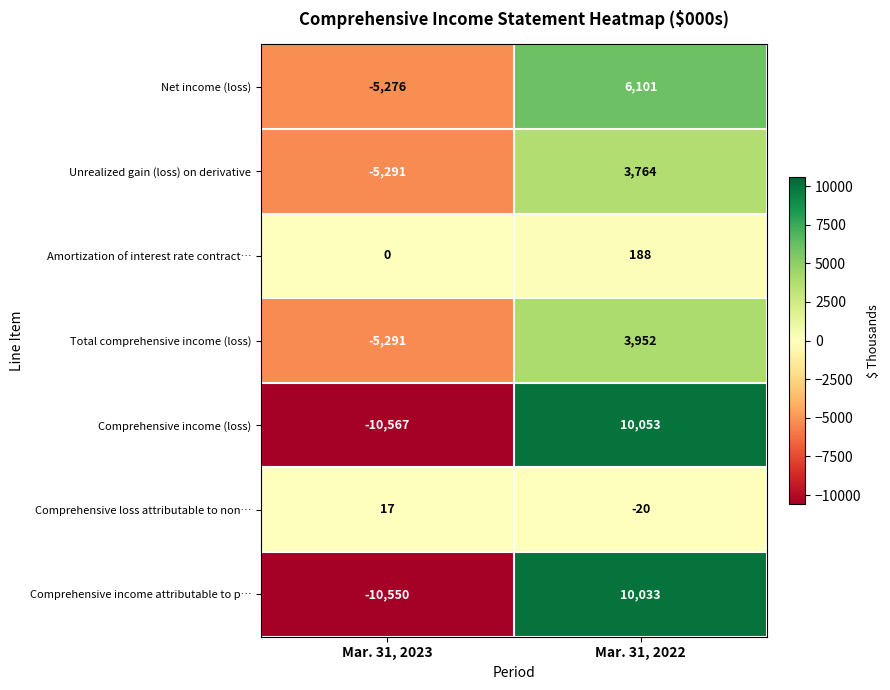

What is the total value across all series at Mar. 31, 2023?

-36958